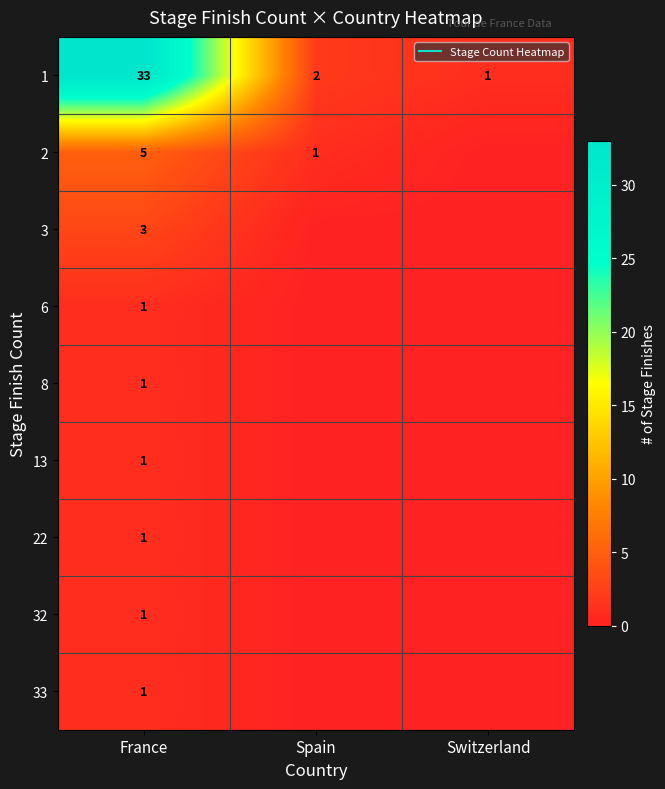

Read the 2 value at France.

5